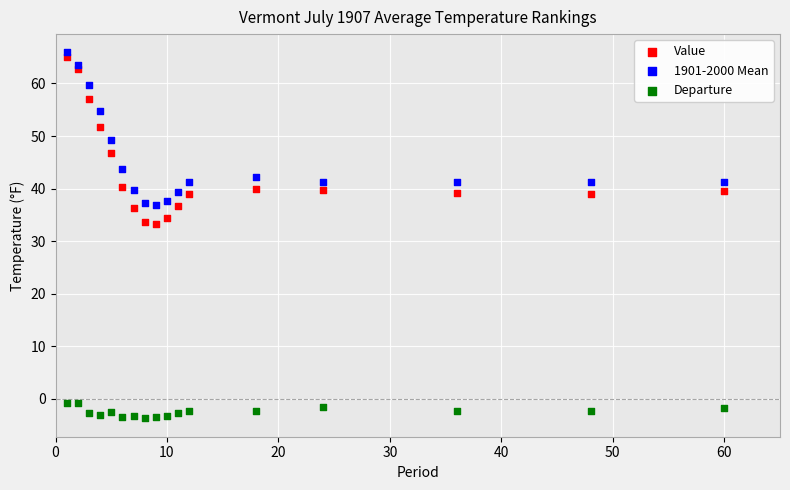

Which series contains the lowest Y value?

Departure